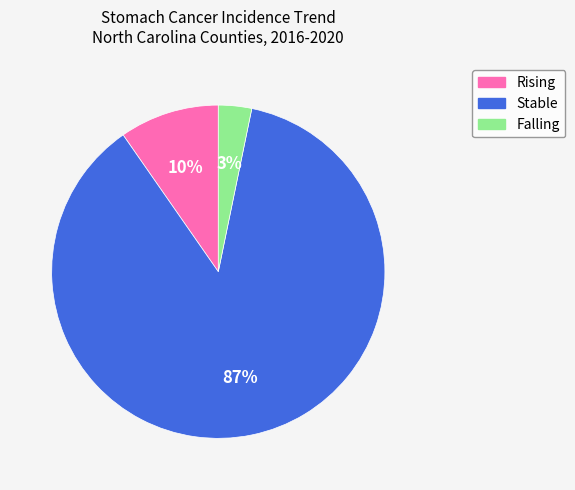

To the nearest percent, what is the difference between the largest and smallest slice percentages?

84%